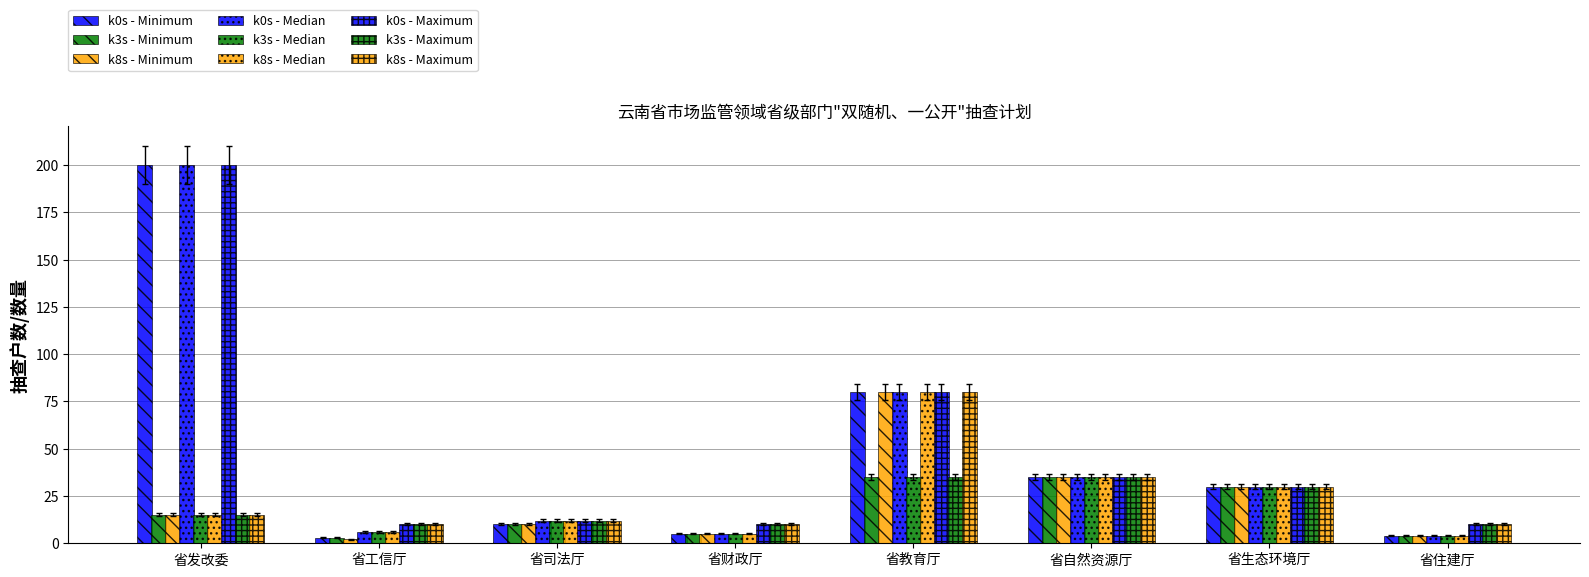

Between 省生态环境厅 and 省教育厅, which is larger?

省教育厅